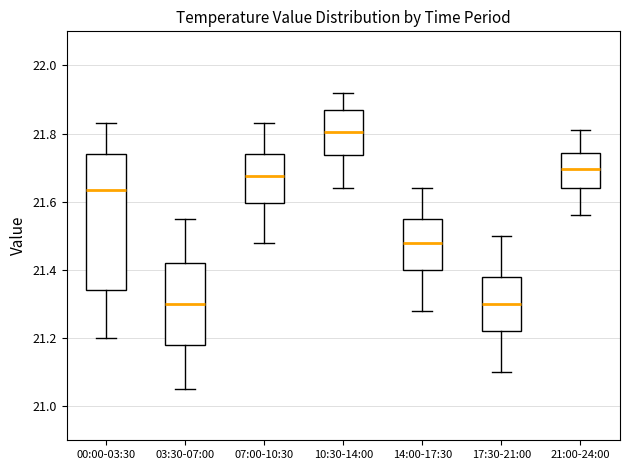

Where does the lower whisker of the box for 10:30-14:00 end on the y-axis? The values are not printed on the chart, so give them approximately, as read against the axis.

21.64